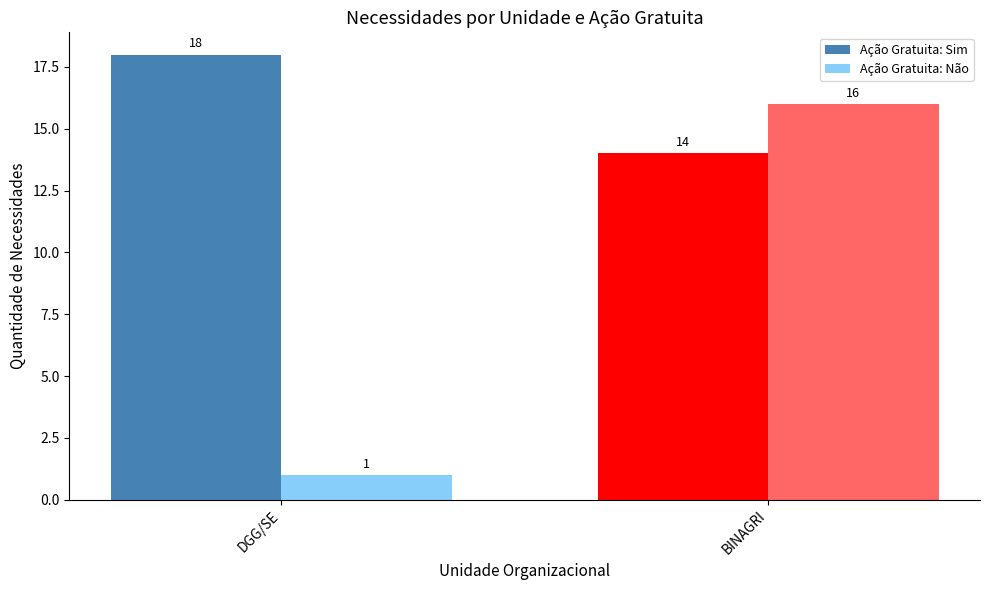

The Ação Gratuita: Não series shows 28 at BINAGRI. True or false?

False